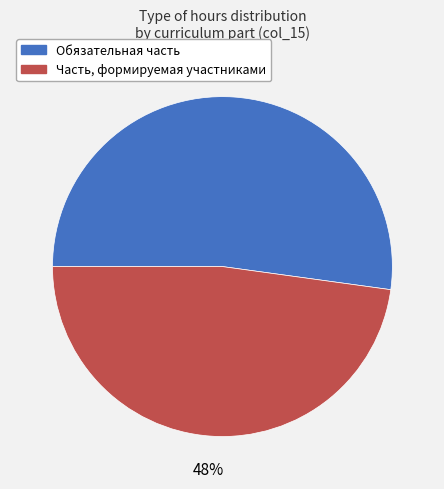

To the nearest percent, what is the average slice percentage?

50%